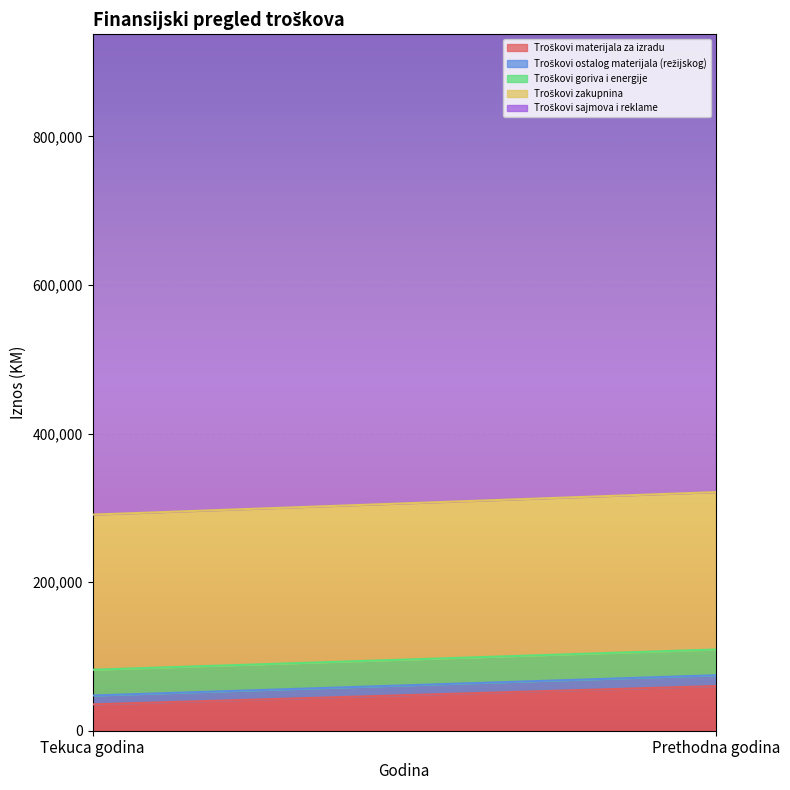

How many data points in Troškovi zakupnina are less than 211801?

1